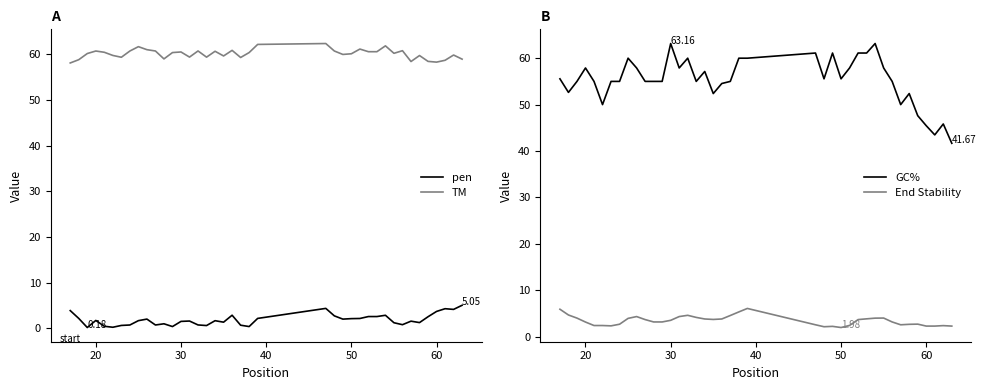

True or false: GC% and End Stability cross at least once.

False